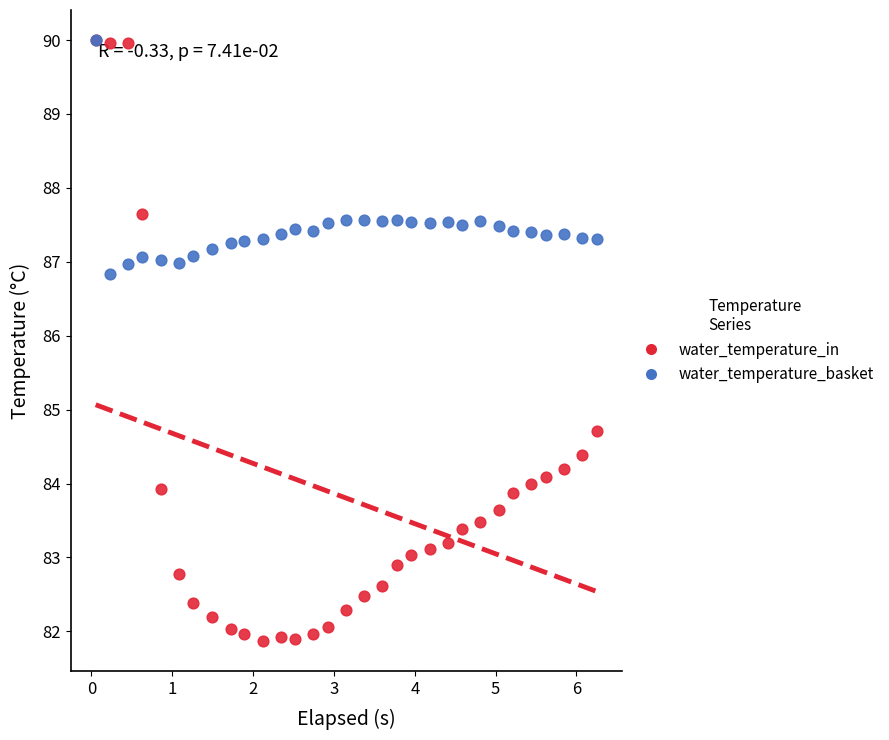

In the water_temperature_in series, what Y value is closest to 85?

84.7